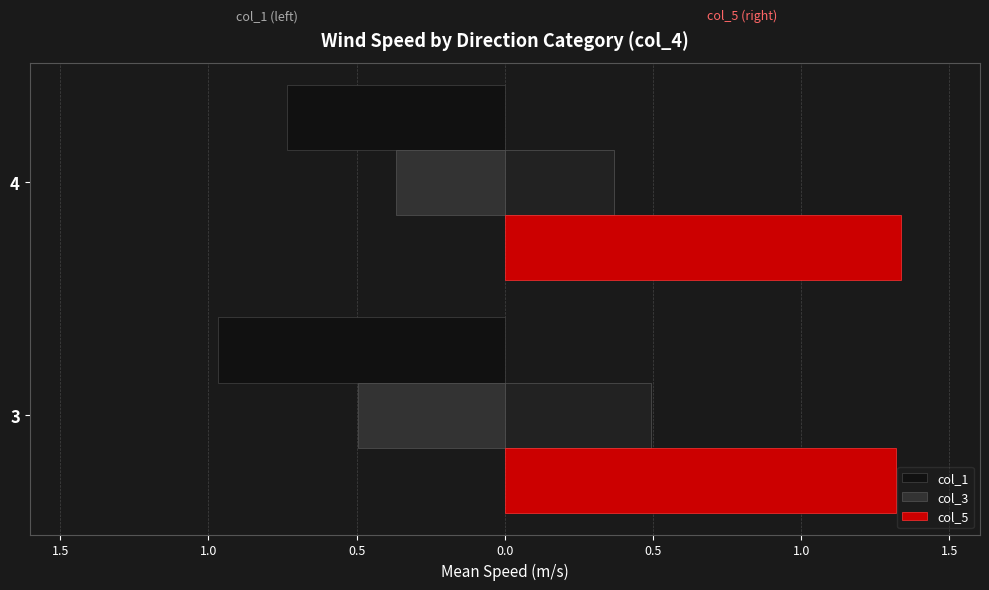

Reading left to right, what are all the values shown in this chart?

col_1: -1.0	-0.7
col_3: -0.5	-0.4
col_5: 1.3	1.3